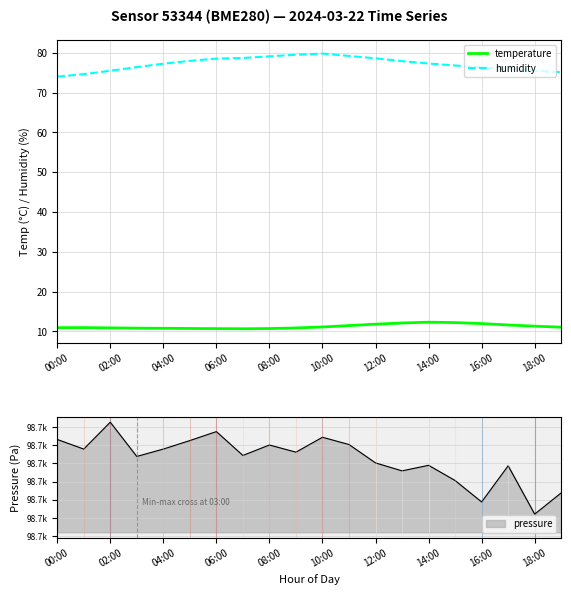

True or false: temperature and humidity intersect in this chart.

False